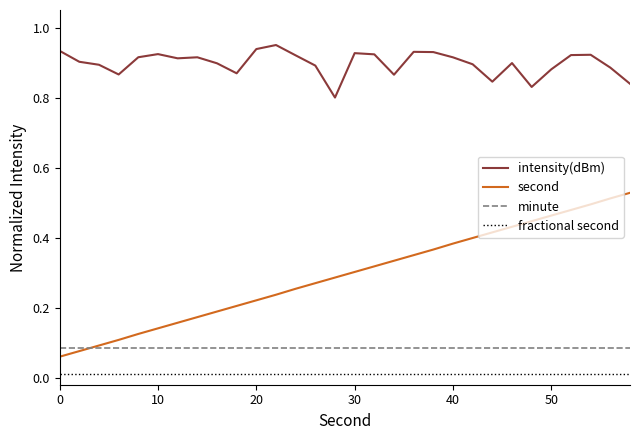

Which series has the largest range (max minus min)?

second